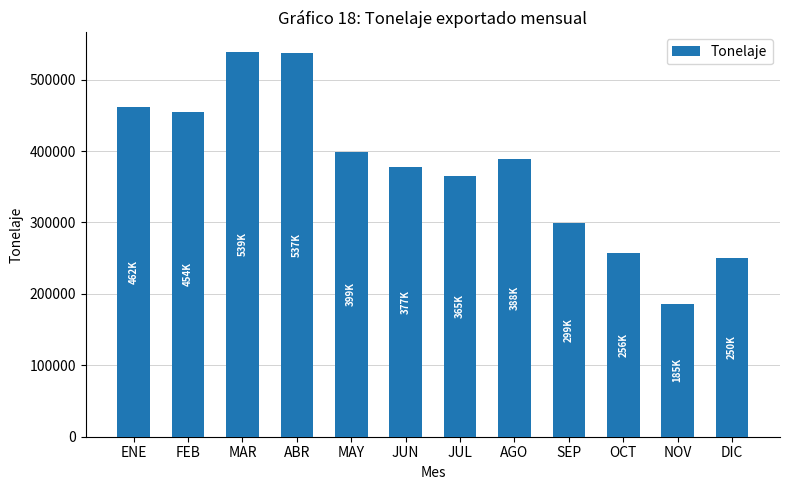

What is the minimum value shown in the chart?

185544.6